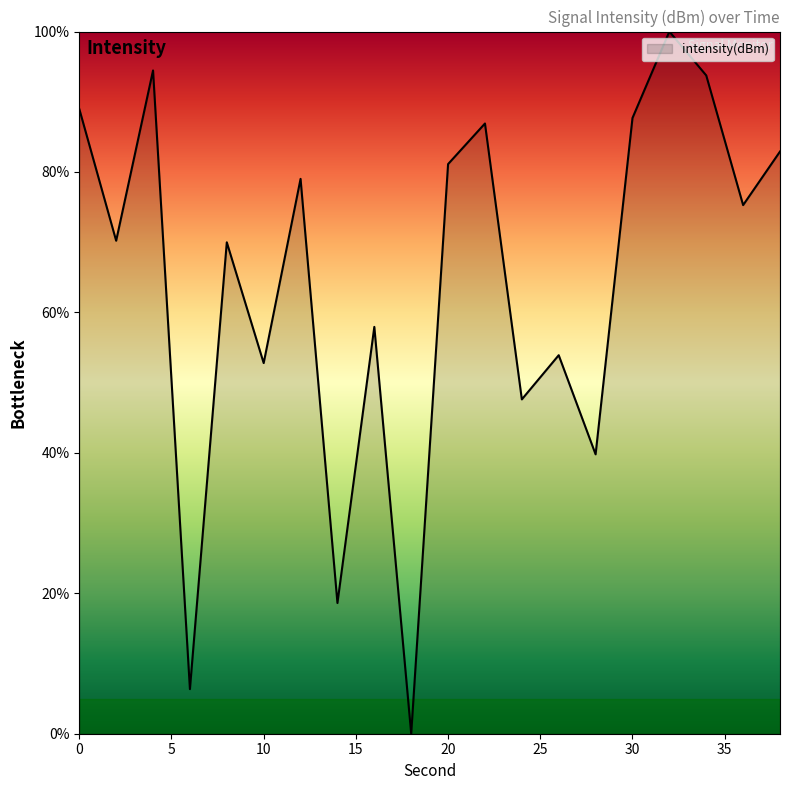

What is the maximum value shown in the chart?

100.0